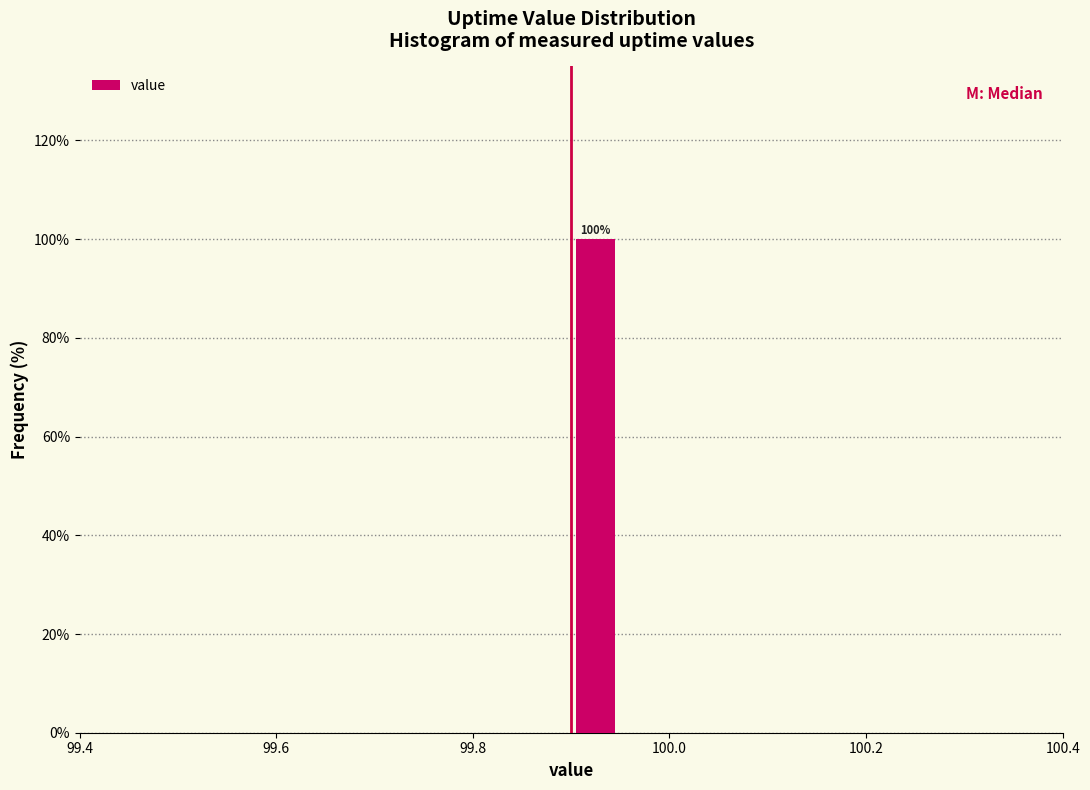

Around what value on the x-axis is the tallest bar? Give the approximate position of its centre, as read against the axis.

99.92